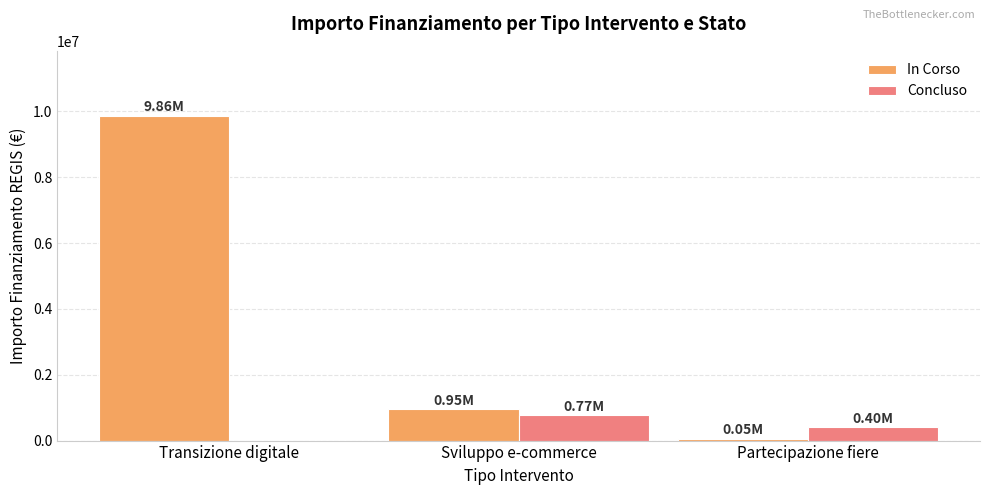

At which category does the chart reach its peak across all series?

Transizione digitale